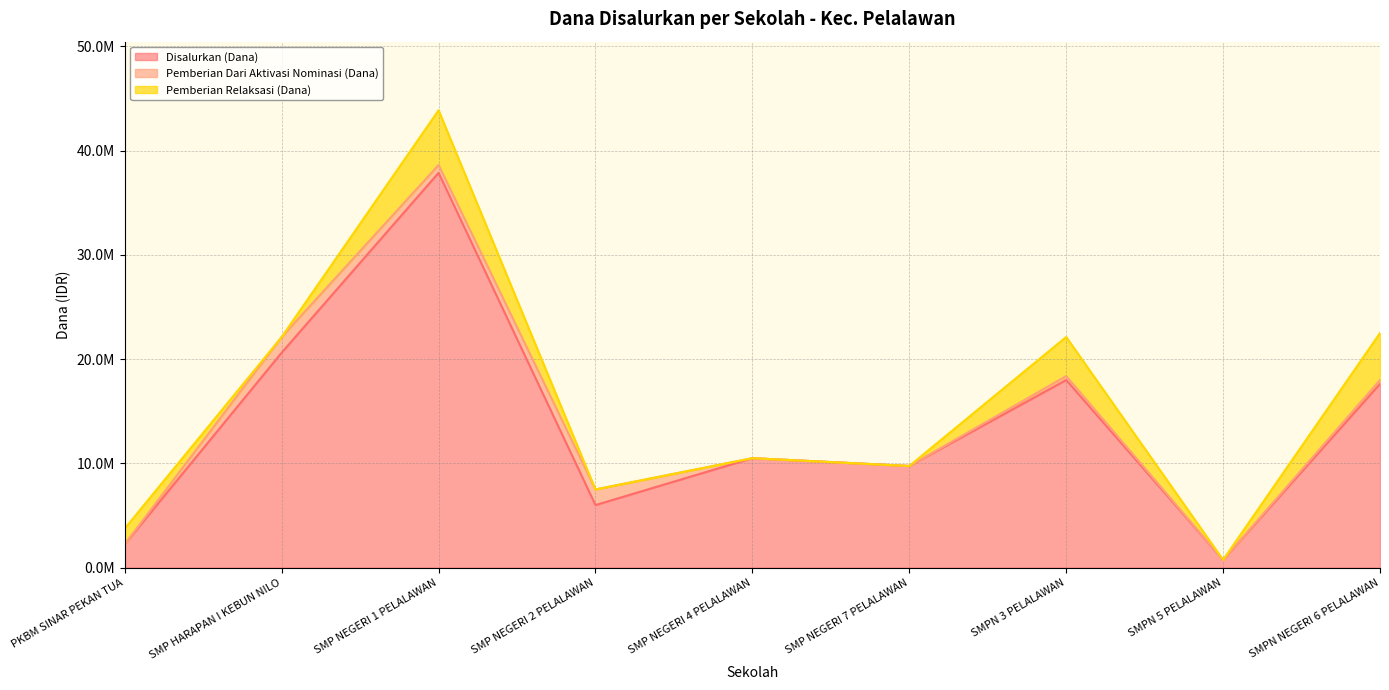

The value of Pemberian at SMP NEGERI 1 PELALAWAN is 22. True or false?

False